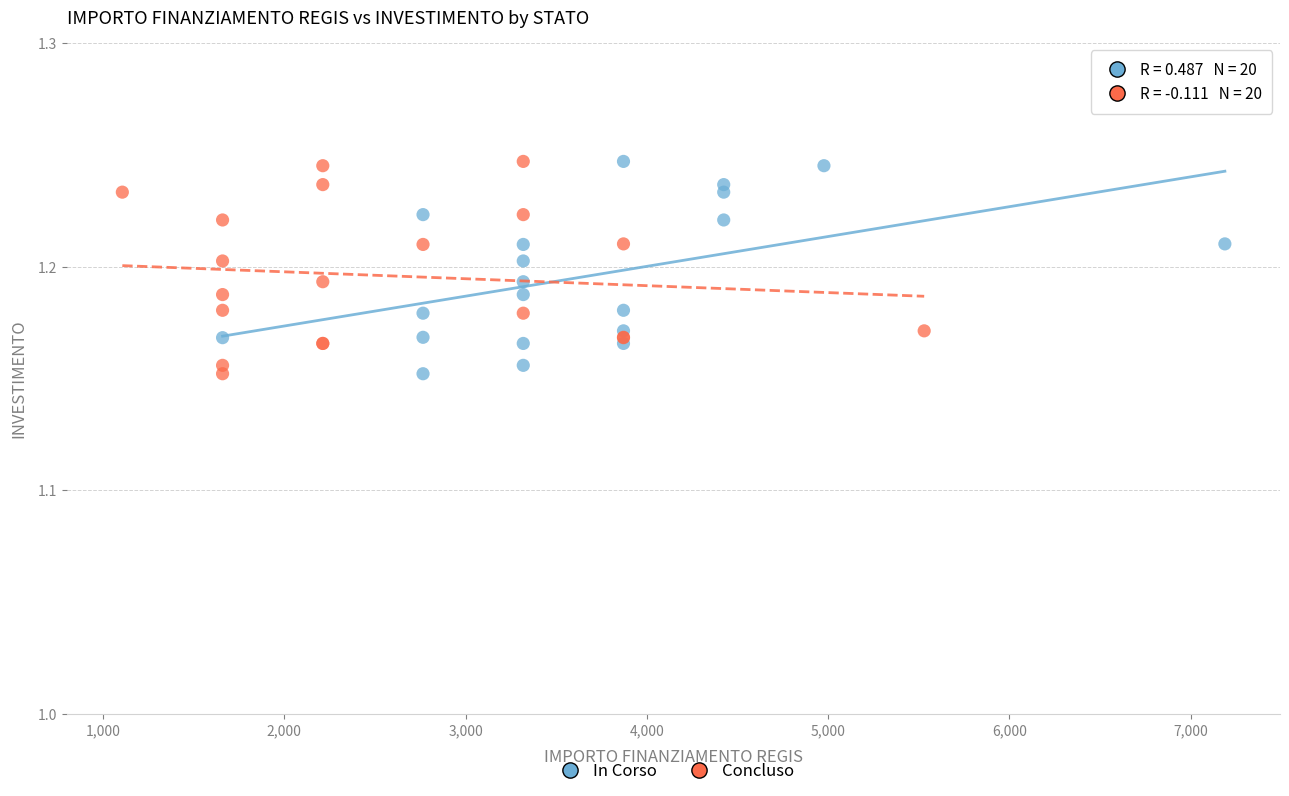

What are all the series names shown in the legend?

In Corso, Concluso